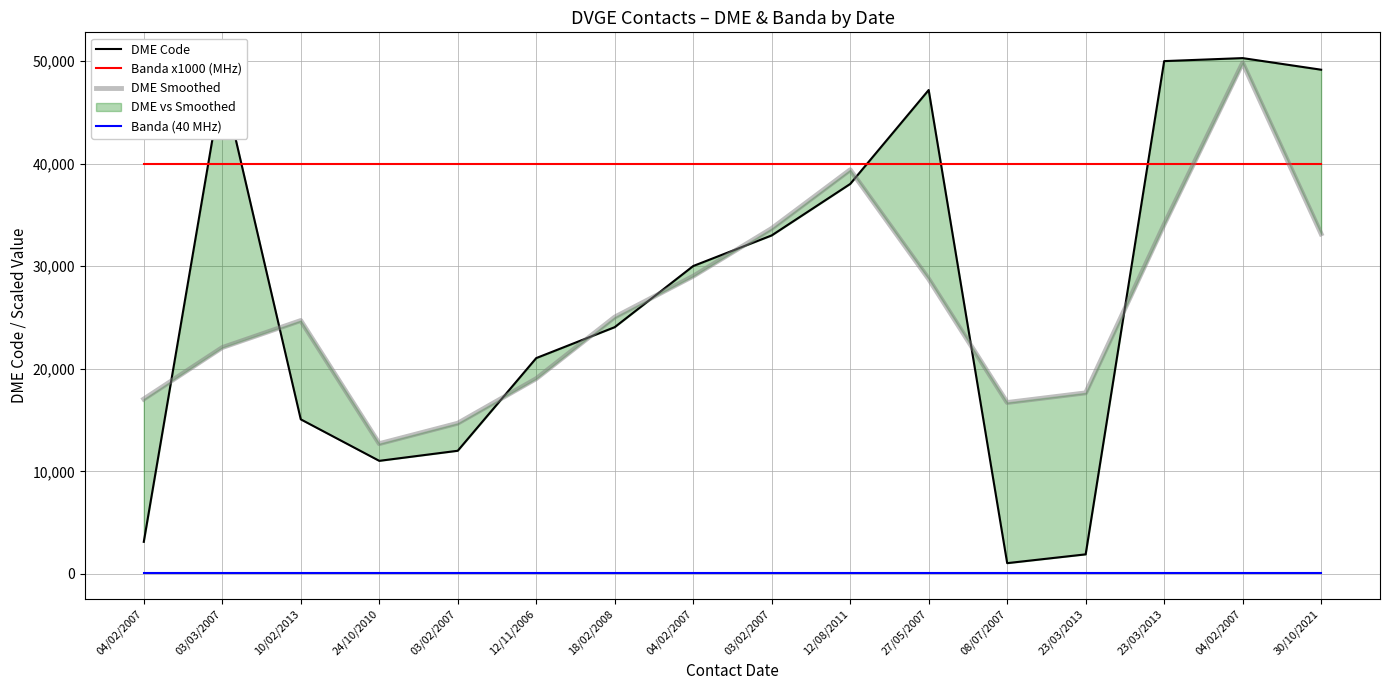

What is the label of the 14th point from the right?

10/02/2013